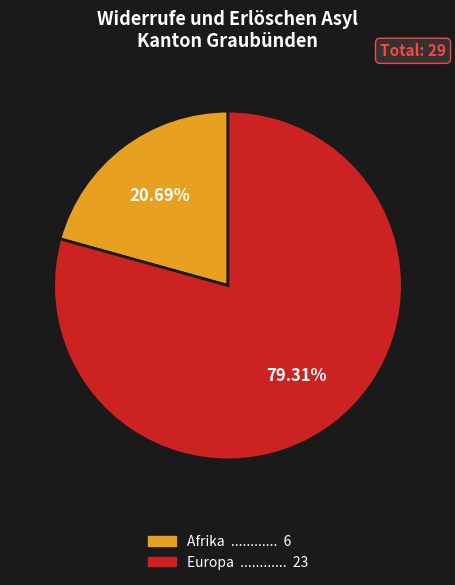

Count the number of slices in the pie.

2